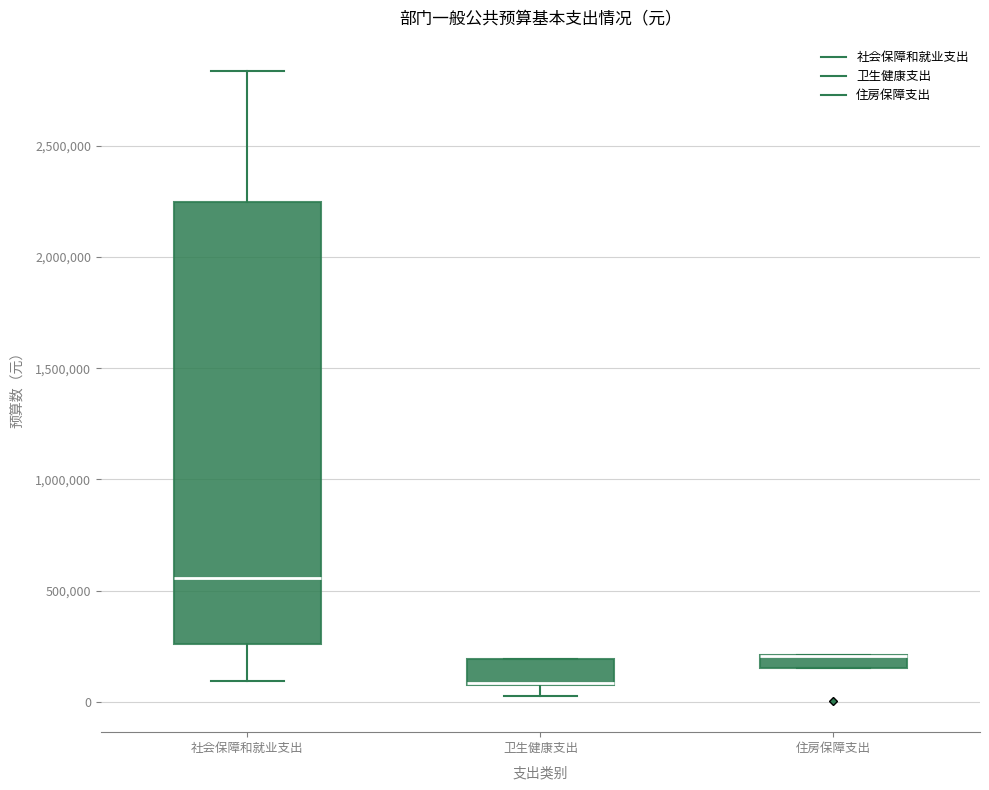

Which box is the tallest, from its lower edge to its upper edge?

社会保障和就业支出